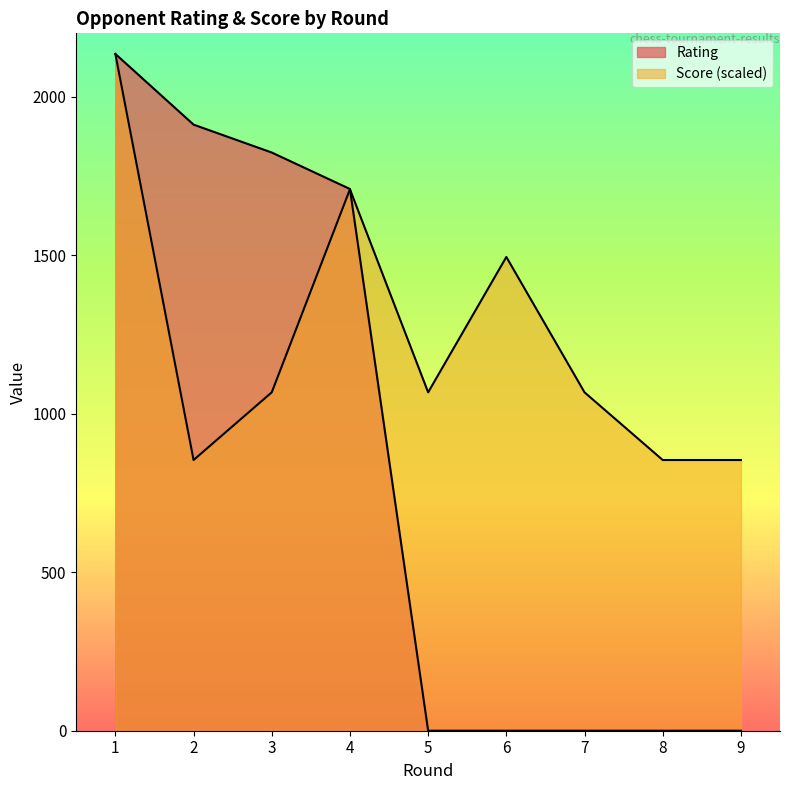

At how many categories does at least one series exceed 1990?

1